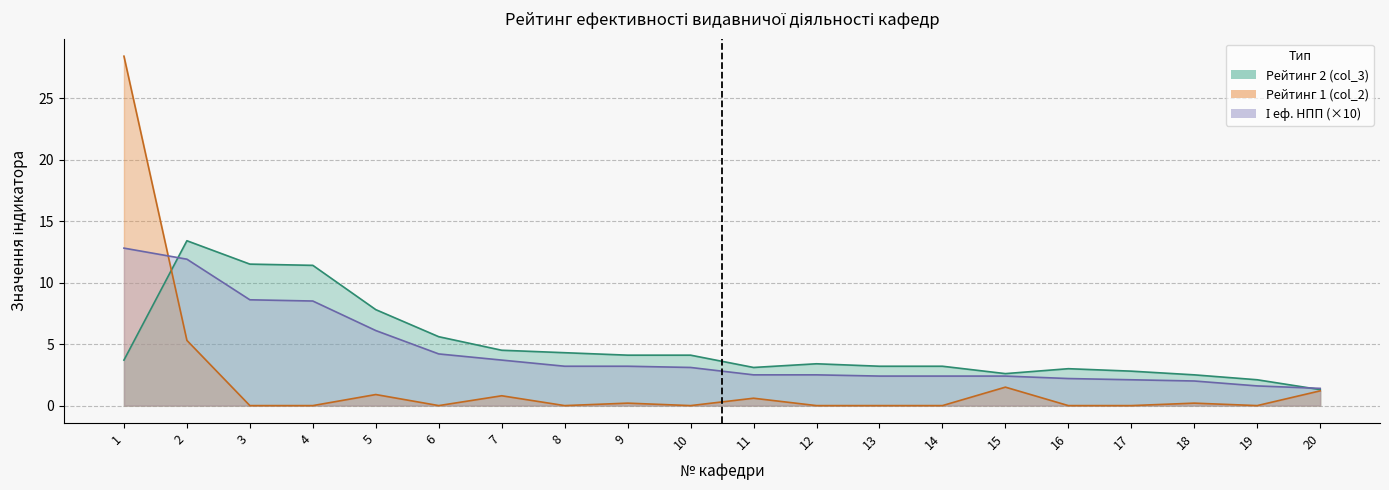

Which category has the lowest value across all series?

3